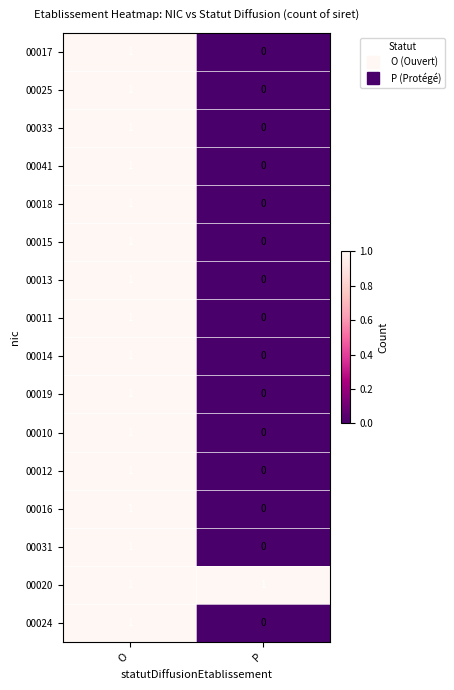

Rank the categories by 00024 value from highest to lowest.

O, P